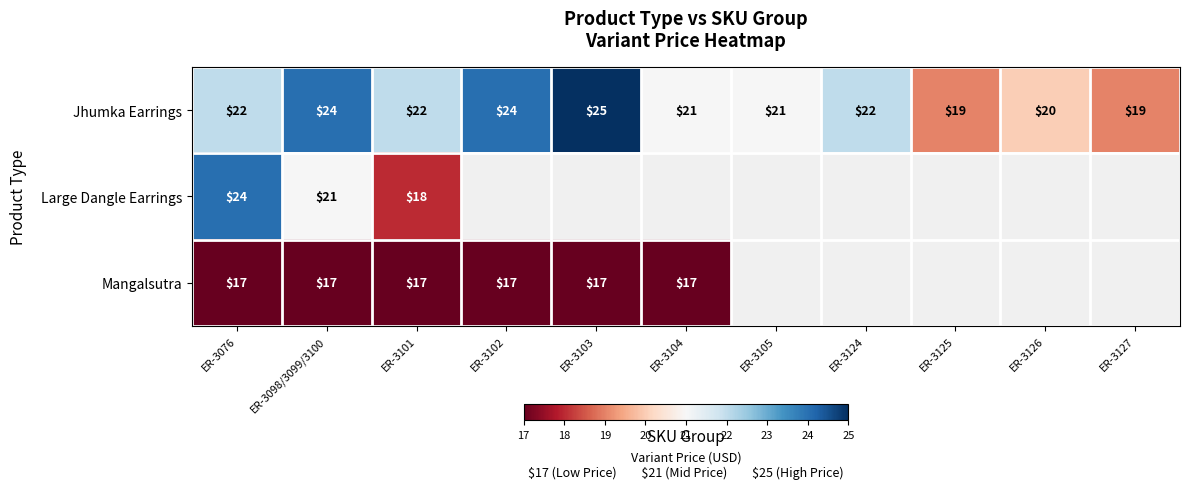

How many categories are shown in the chart?

11